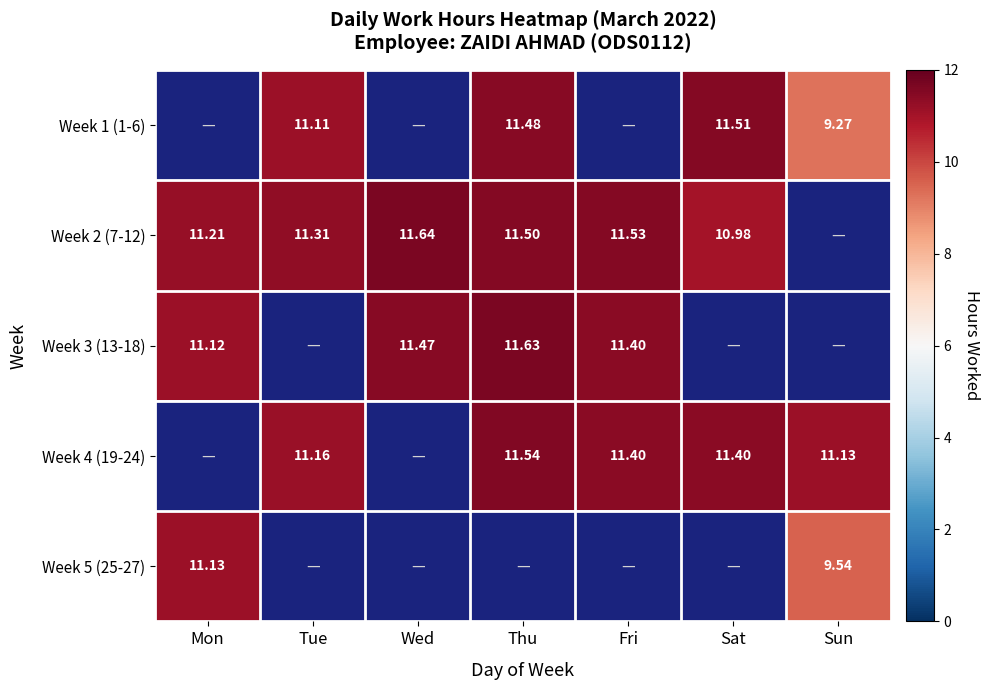

Is the value of Week 1 (1-6) at Thu greater than the value of Week 4 (19-24) at Thu?

No